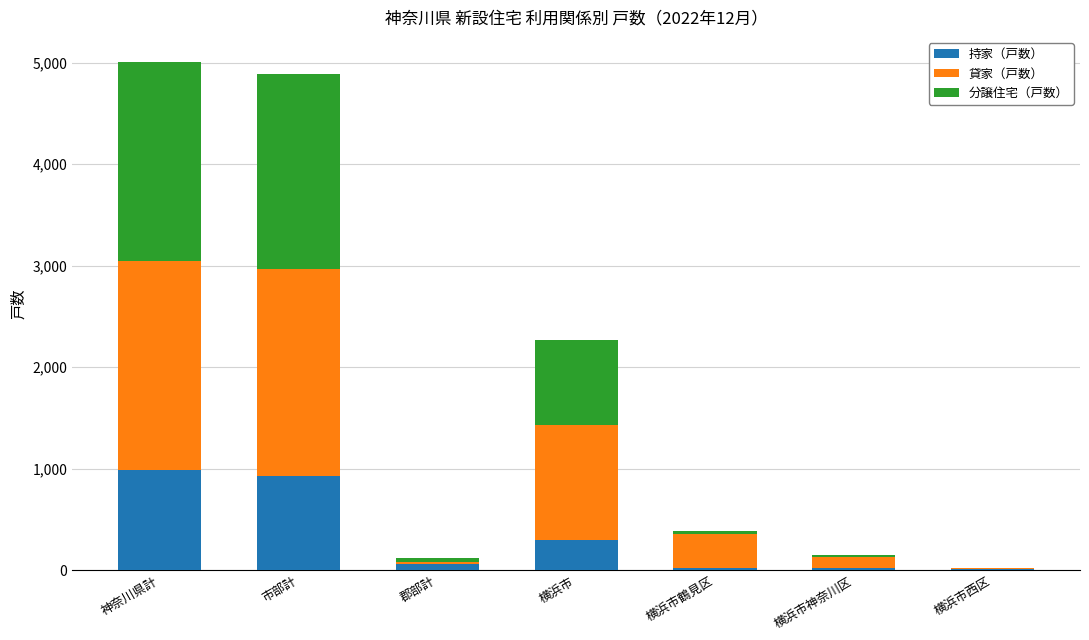

Where is 持家（戸数） nearest to the value 498?

横浜市